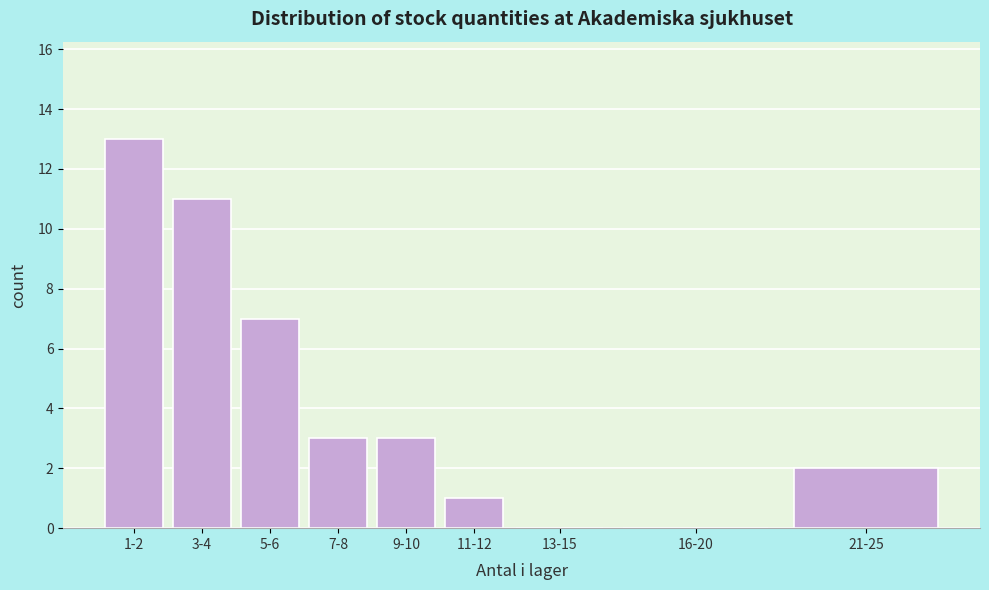

Reading left to right, what are all the values shown in this chart?

1-2=13	3-4=11	5-6=7	7-8=3	9-10=3	11-12=1	13-15=0	16-20=0	21-25=2